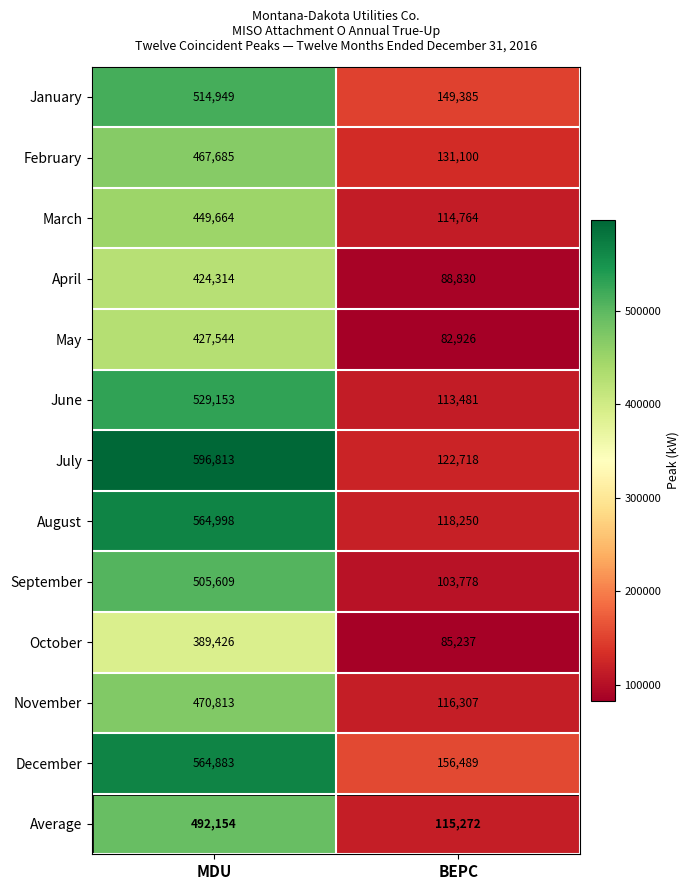

At how many categories does at least one series exceed 376709?

1